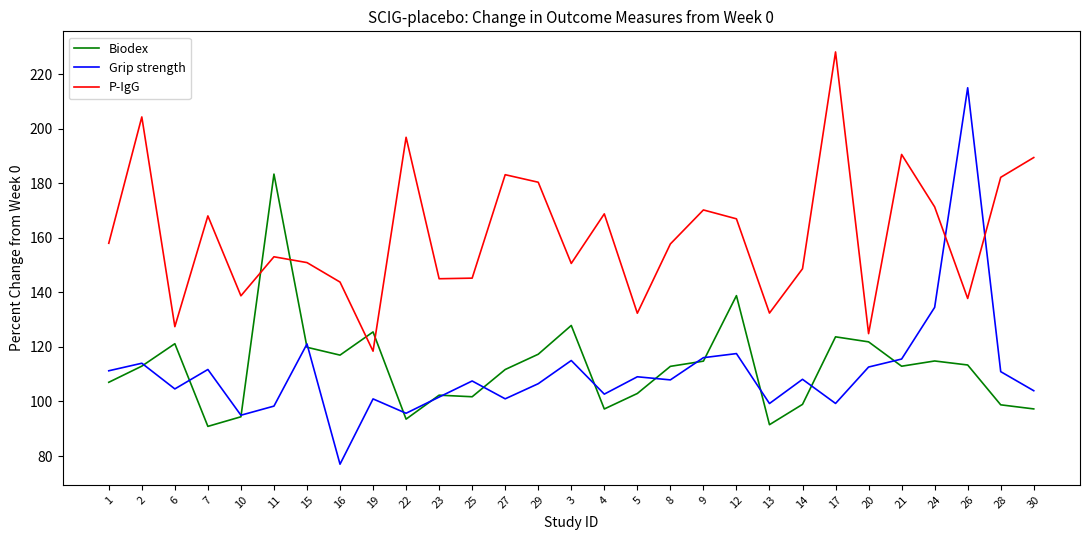

Which series has the largest total across all categories?

P-IgG